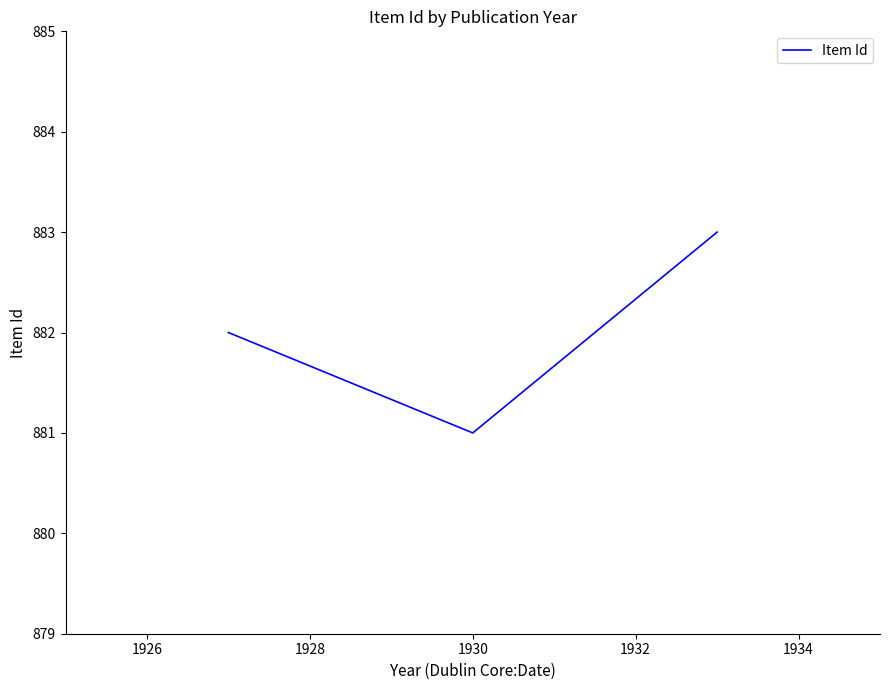

Reading left to right, list all the values displayed in this chart.

882	881	883